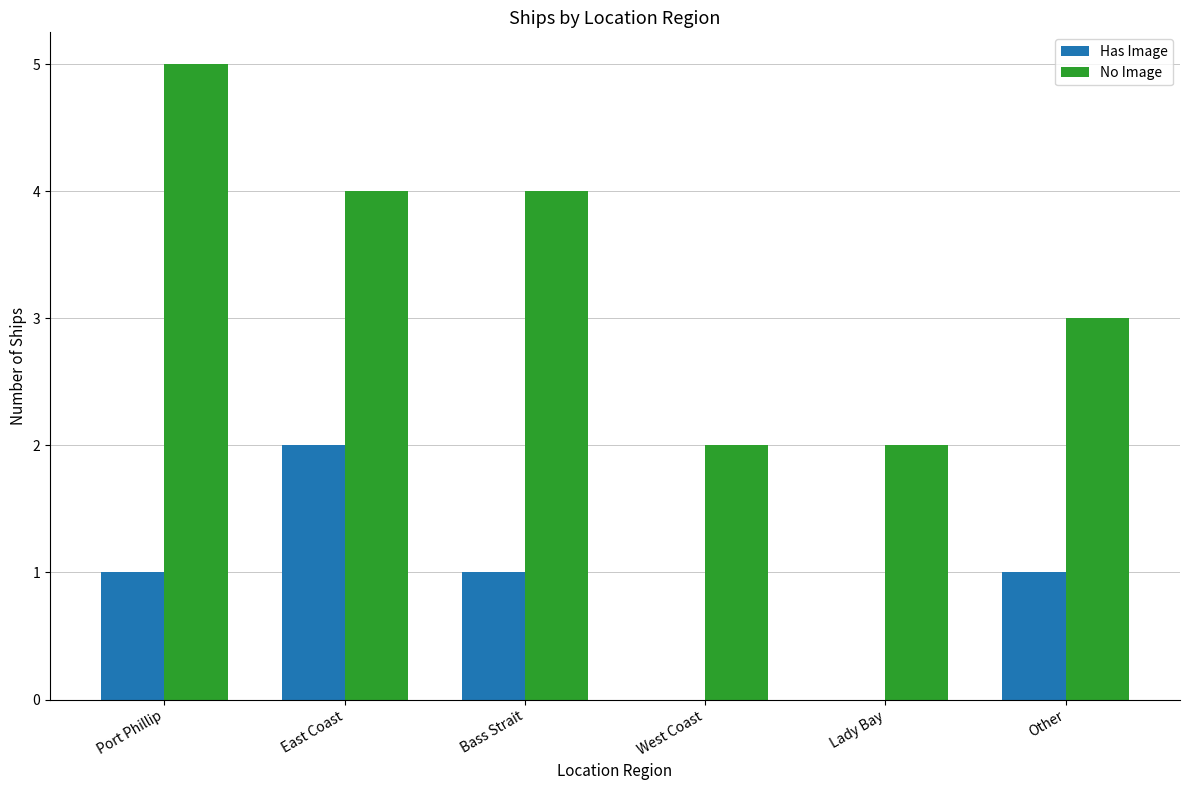

Where is No Image nearest to the value 3?

Other